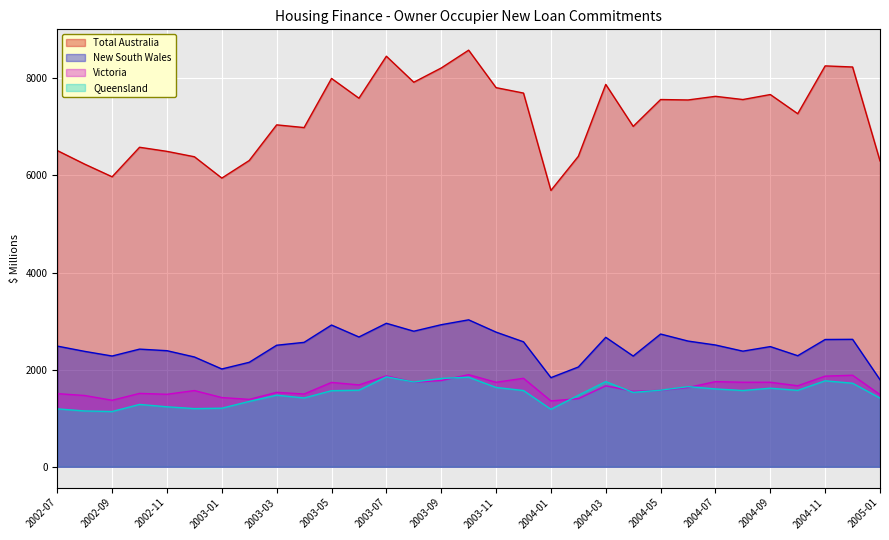

At which category is the sum across all series the highest?

2003-10